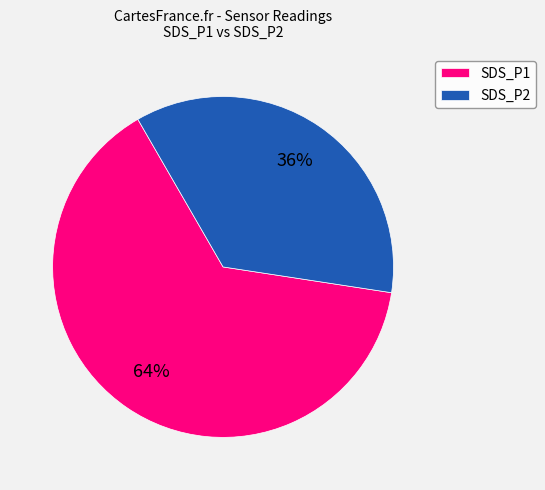

Do SDS_P2 and SDS_P1 together represent more than half of the pie?

Yes